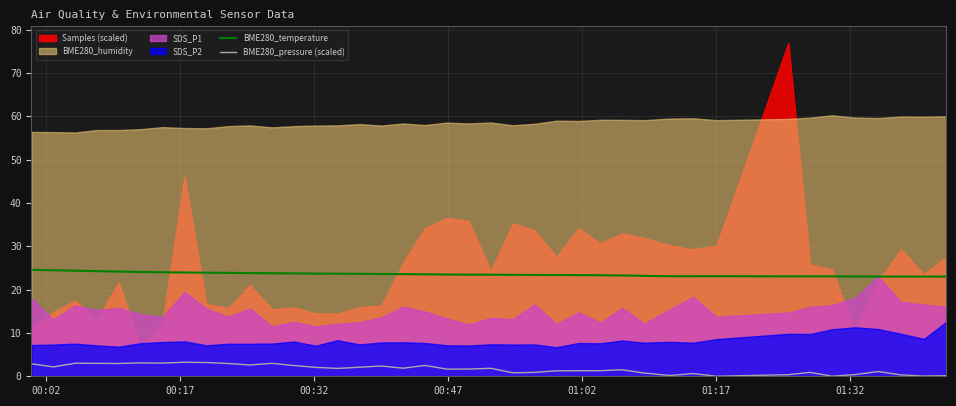

What is the minimum value for BME280_temperature?

23.0